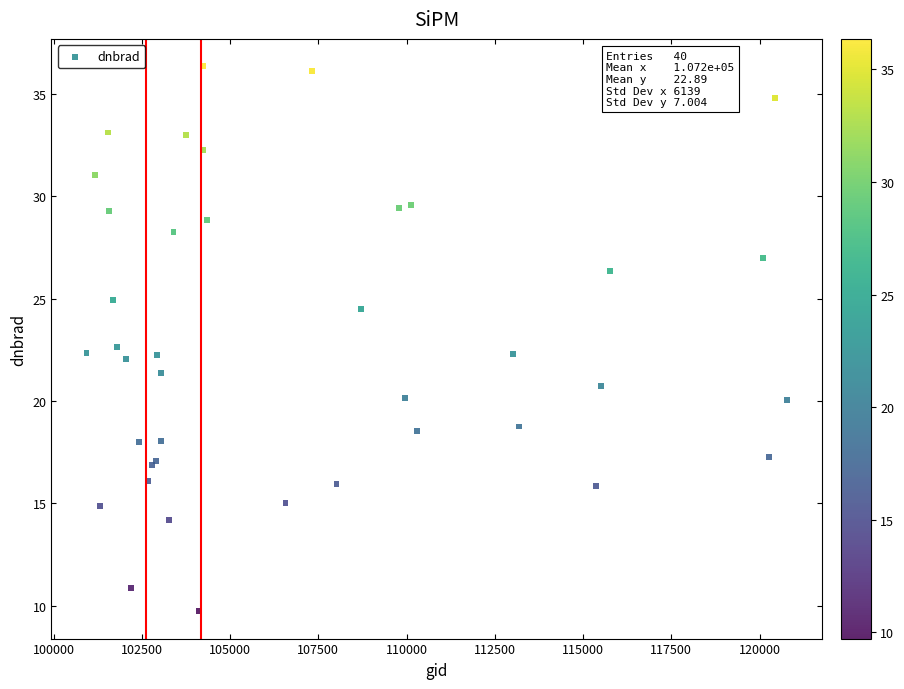

What Y value in the scatter plot is closest to 23?

22.7